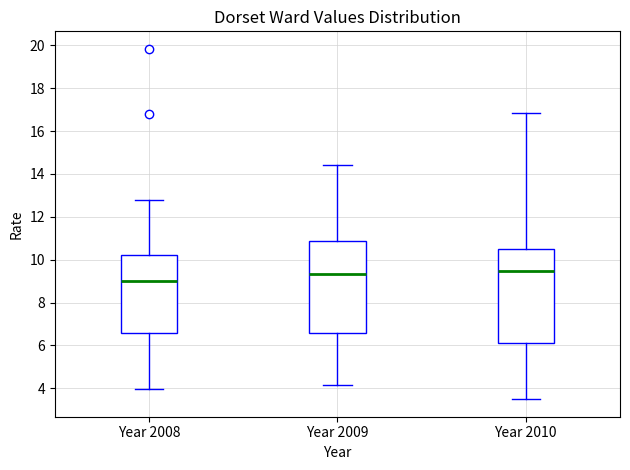

Reading left to right, transcribe this box plot: for each box, give where its median line is, the range the box spans, and where its two whiskers end, as read against the y-axis. The values are not printed on the chart, so give them approximately, as read against the axis.

Year 2008: median 9.0, box 6.6 to 10.2, whiskers 4.0 to 12.8
Year 2009: median 9.4, box 6.6 to 10.8, whiskers 4.2 to 14.4
Year 2010: median 9.4, box 6.2 to 10.6, whiskers 3.4 to 16.8